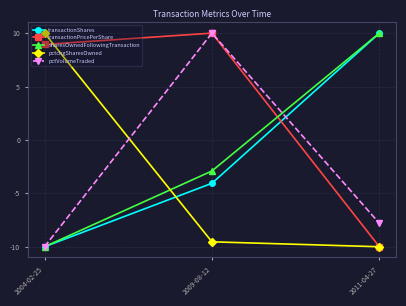

List the labels in order of pctVolumeTraded value, largest first.

2009-08-12, 2011-04-27, 2004-02-25